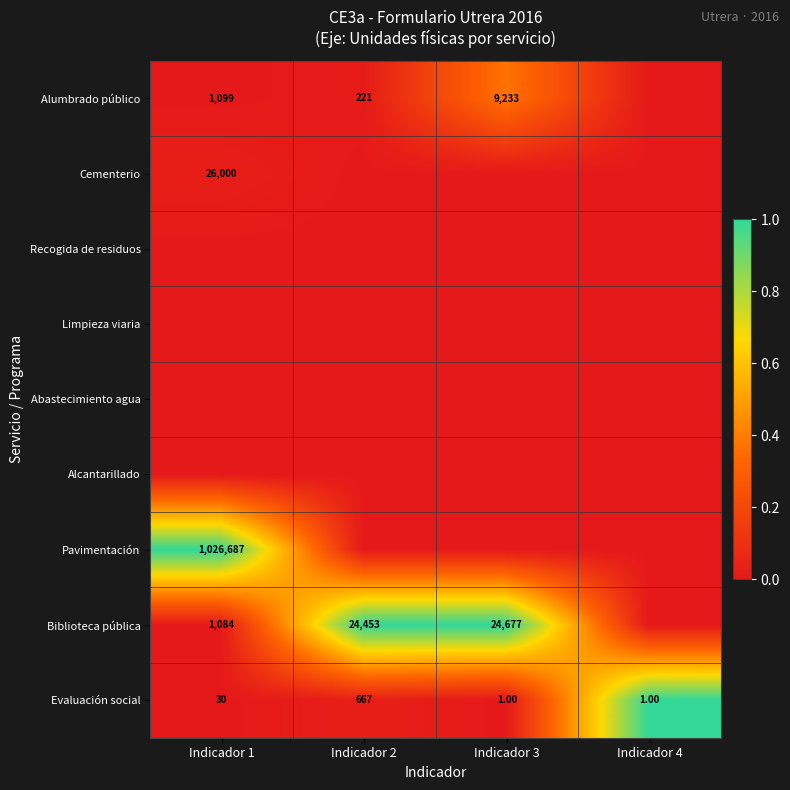

What is the difference between the Evaluación social values at Indicador 3 and Indicador 2?

666